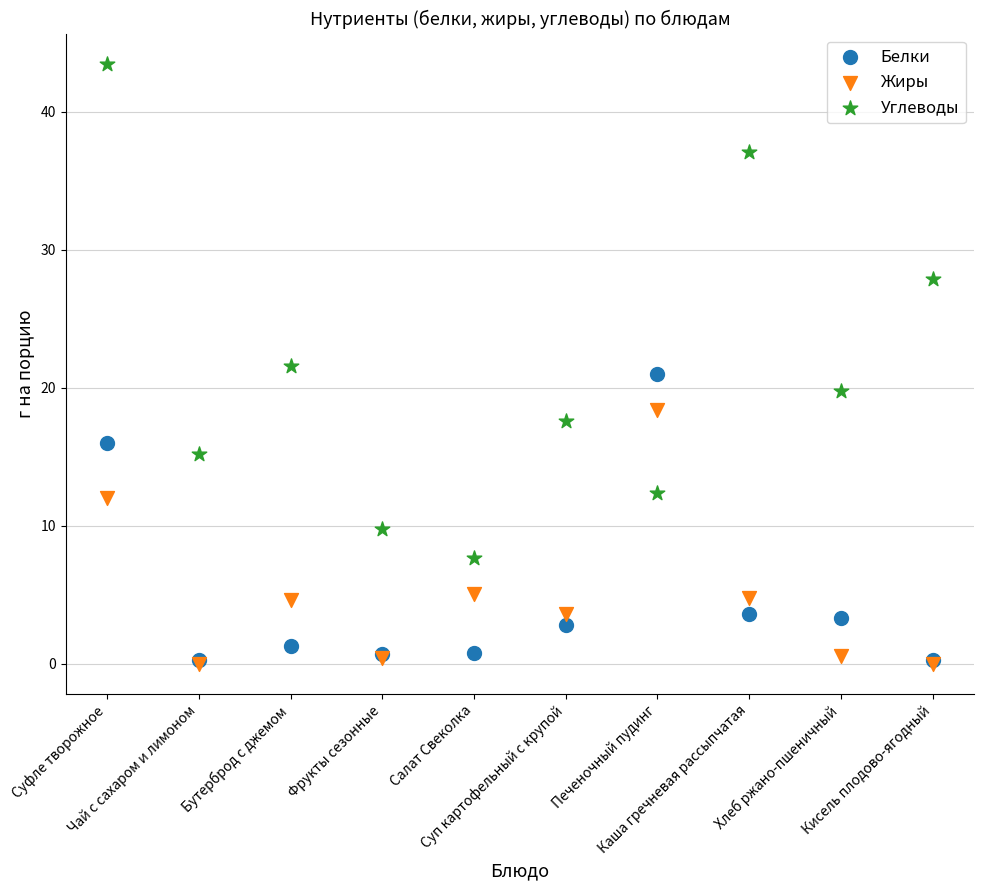

In the Жиры series, what Y value is closest to 9?

12.0